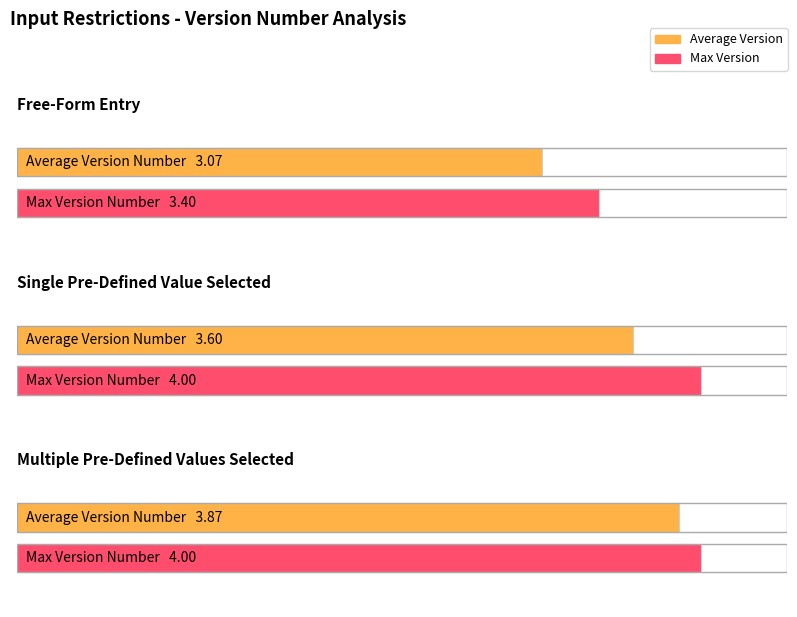

Does the chart contain any negative values?

No